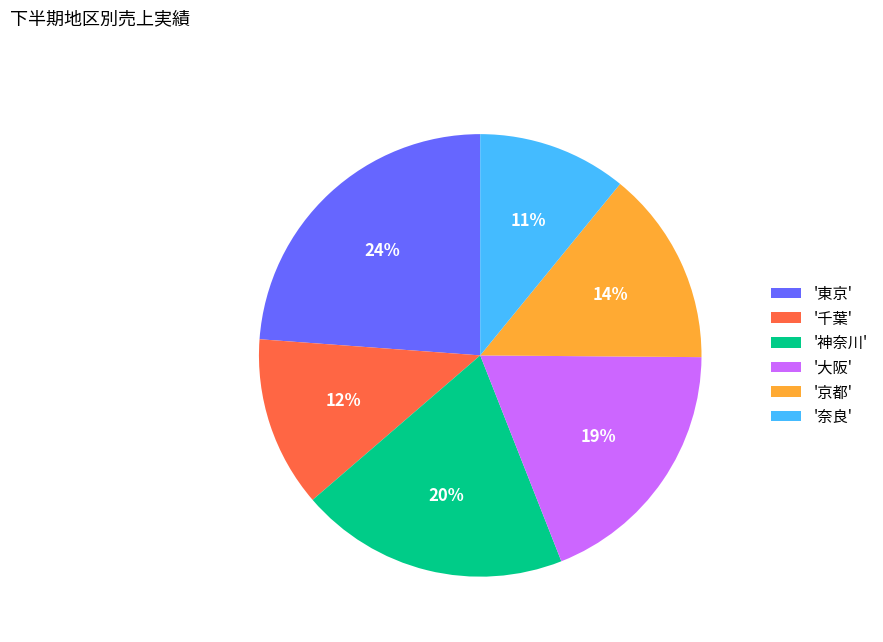

True or false: '東京' accounts for 11% of the total.

False